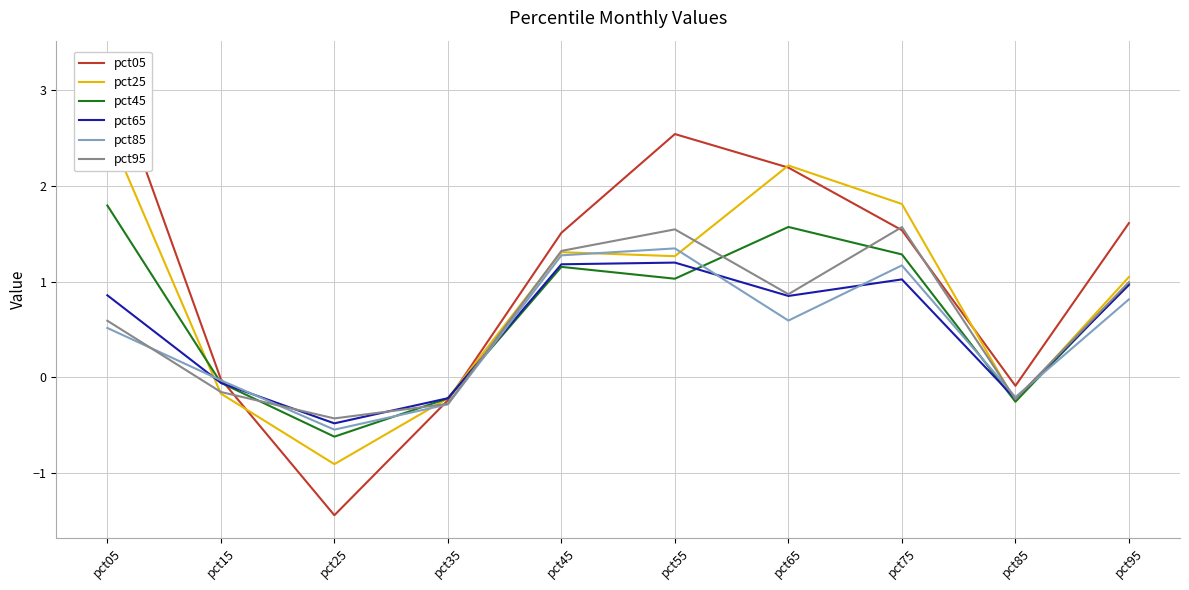

Between which two adjacent categories do pct95 and pct45 first intersect?

pct15 and pct25